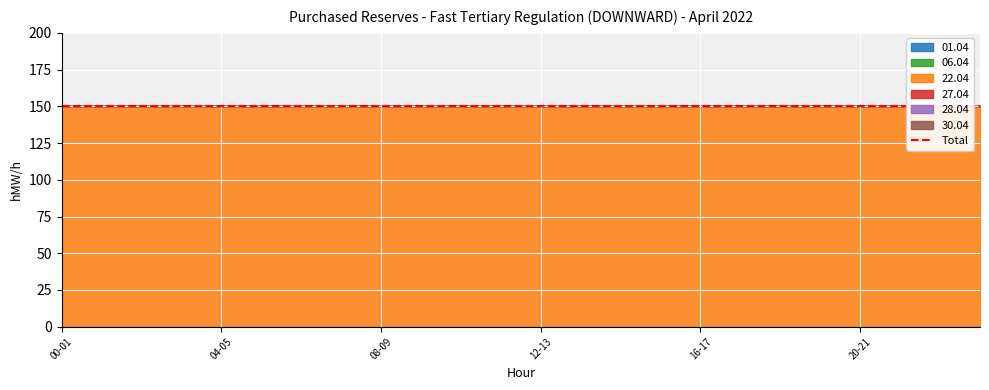

Where is 22.04 nearest to the value 150?

00-01